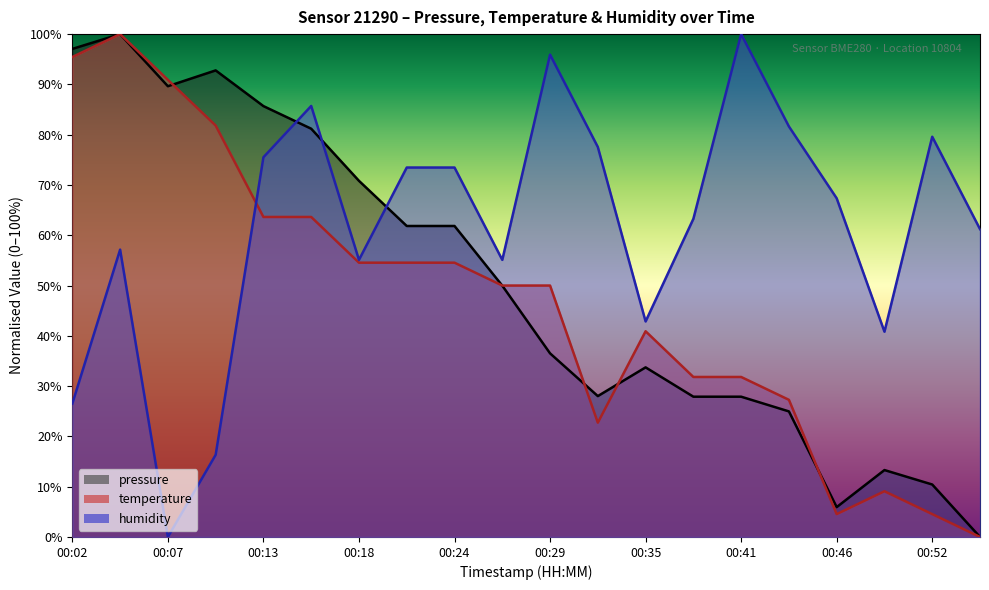

What is the total value across all series at 00:15?

230.5